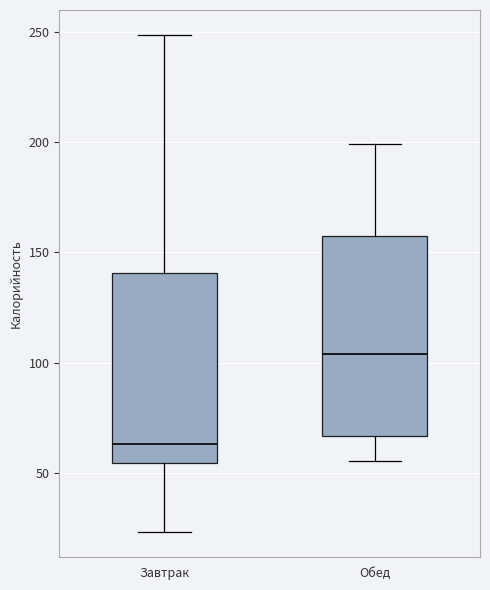

Reading left to right, read every box against the y-axis: the position of its median line, the range the box covers, and the ends of its whiskers. The values are not printed on the chart, so give them approximately, as read against the axis.

Завтрак: median 65, box 55 to 140, whiskers 25 to 250
Обед: median 105, box 65 to 155, whiskers 55 to 200